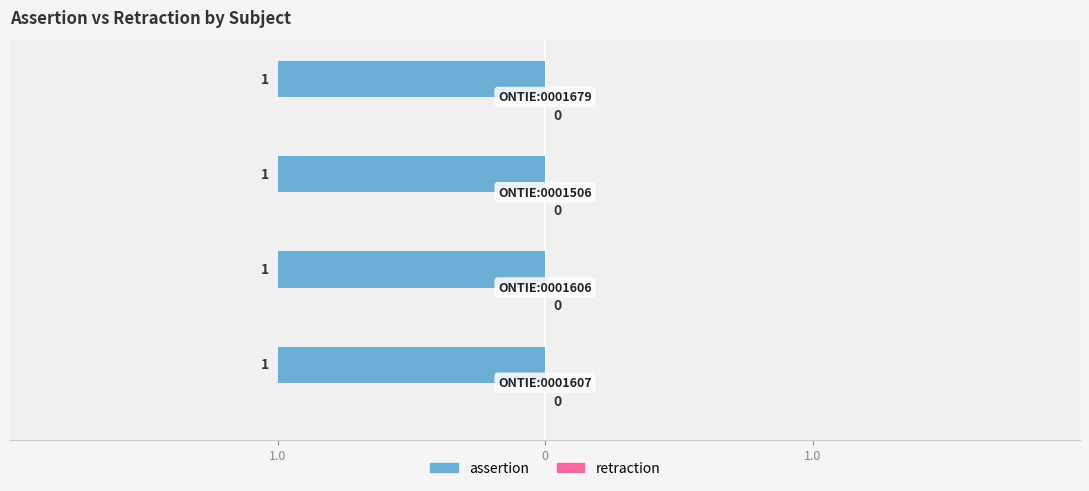

Between ONTIE:0001606 and ONTIE:0001506, which series saw the biggest shift?

assertion